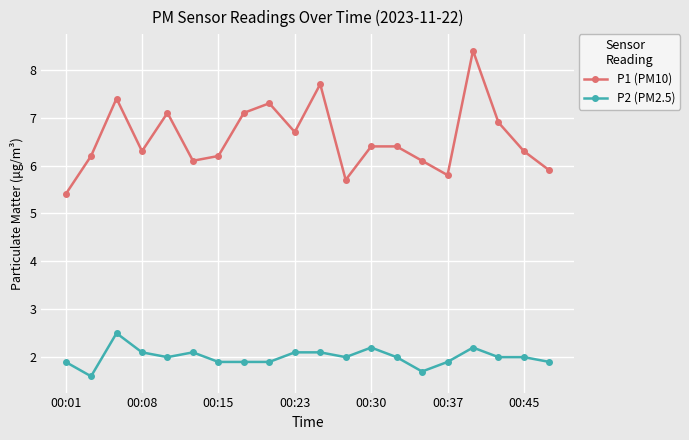

Which series has the largest range (max minus min)?

P1 (PM10)